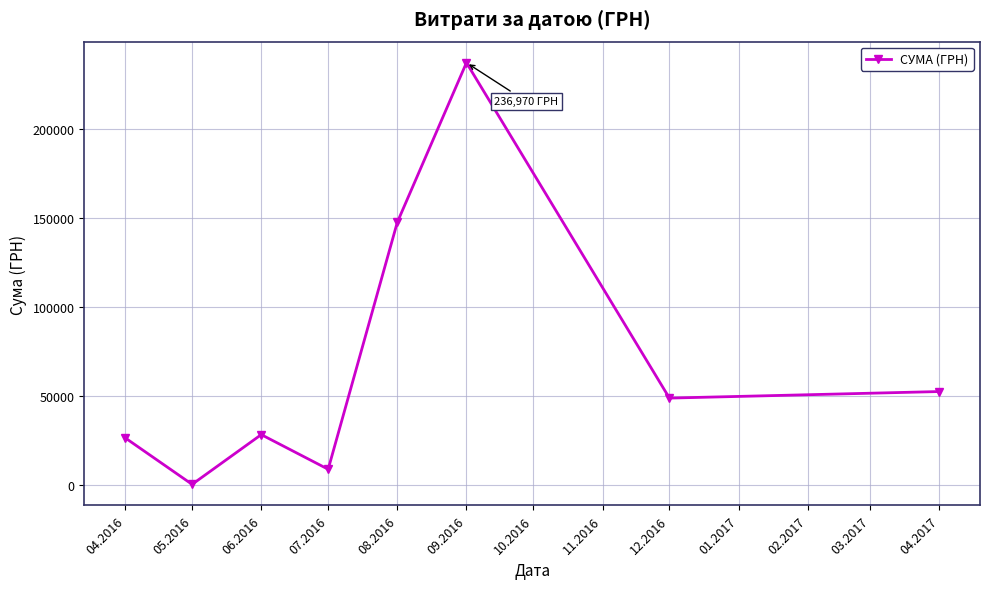

How many points are higher than both their immediate neighbors (excluding endpoints)?

2